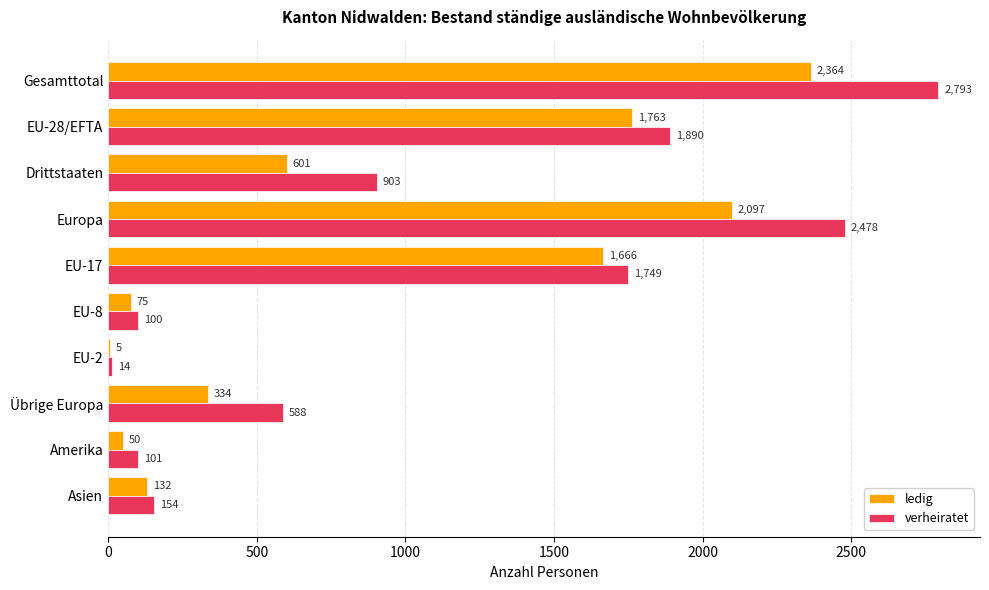

The verheiratet series shows 1890 at EU-28/EFTA. True or false?

True